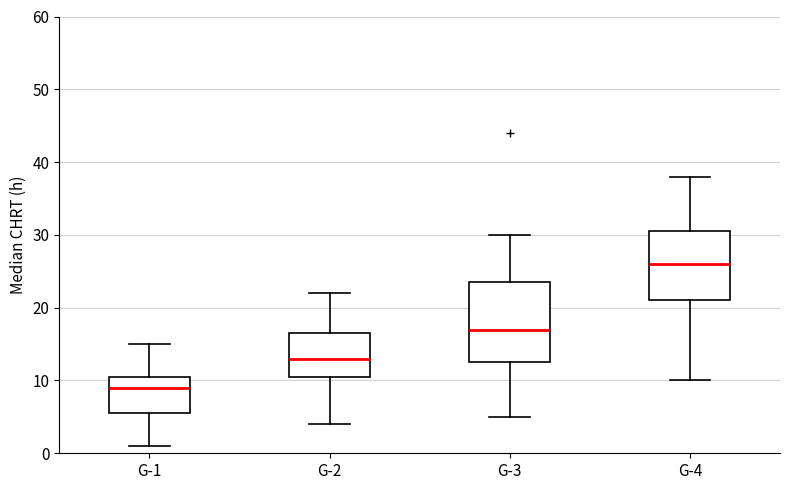

Which box has the lowest median line?

G-1